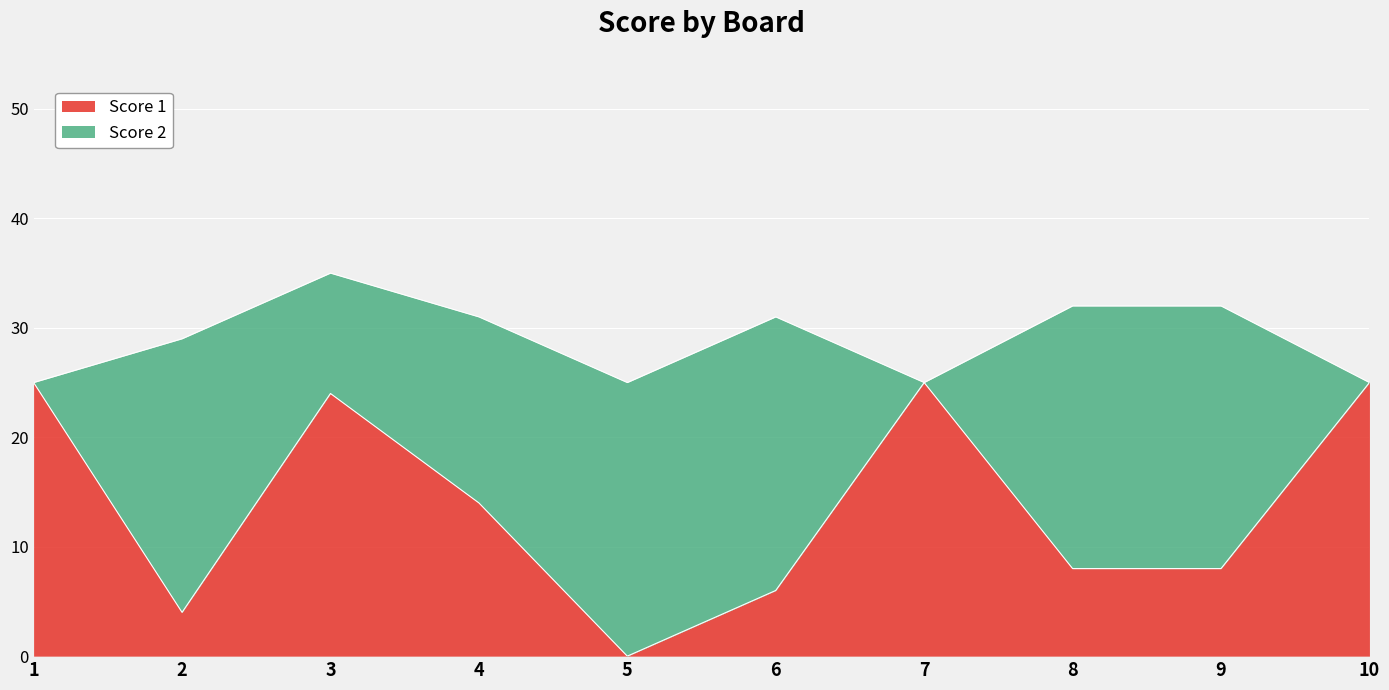

Which category has the highest value across all series?

1